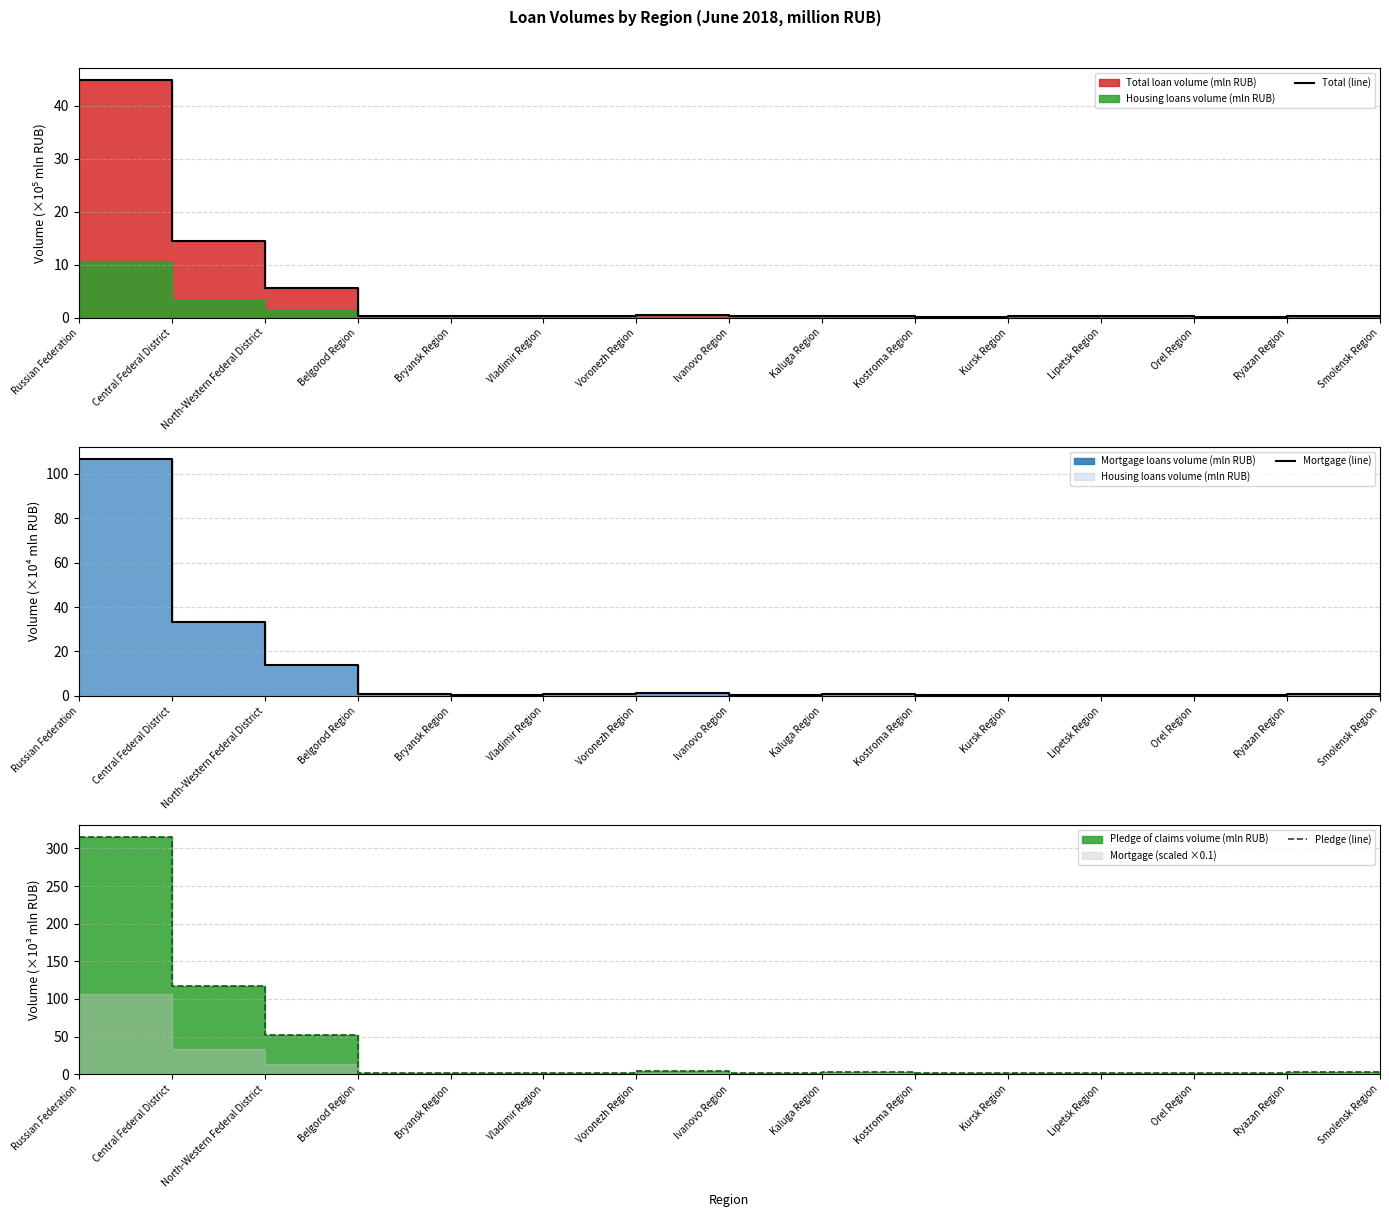

Reading right to left, extract all data points from this chart.

Total (line): 0.2	0.3	0.2	0.3	0.3	0.1	0.3	0.2	0.6	0.3	0.2	0.4	5.6	14.4	44.8
Mortgage (line): 0.6	0.8	0.5	0.6	0.6	0.3	0.9	0.5	1.3	0.8	0.6	0.7	13.8	33.4	106.7
Pledge (line): 1.5	3.4	1.5	1.4	1.2	0.9	2.5	1.3	3.9	1.9	2.0	1.4	52.6	116.5	315.2